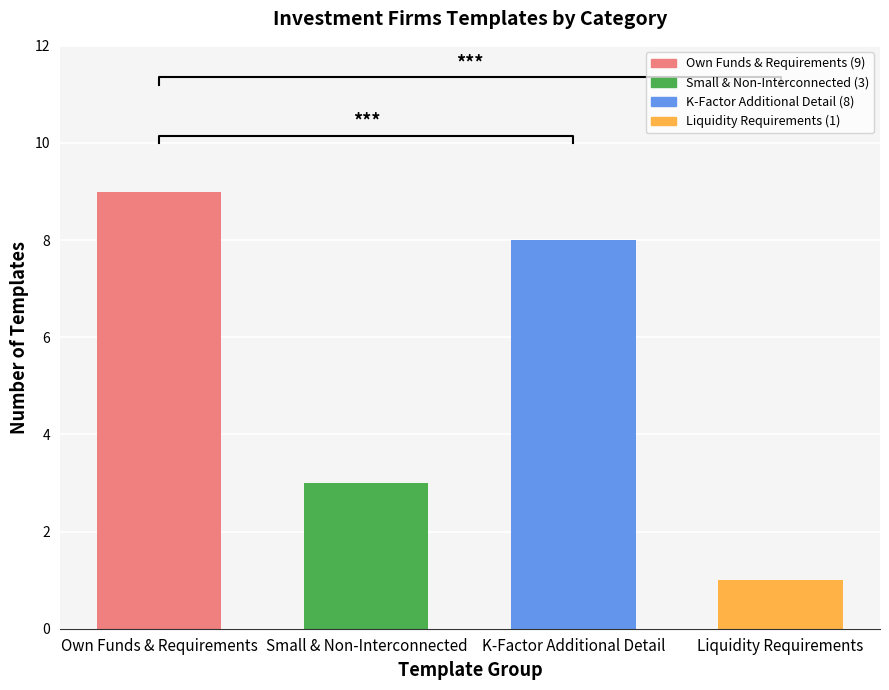

The chart shows a value of 0 at Liquidity Requirements. True or false?

False